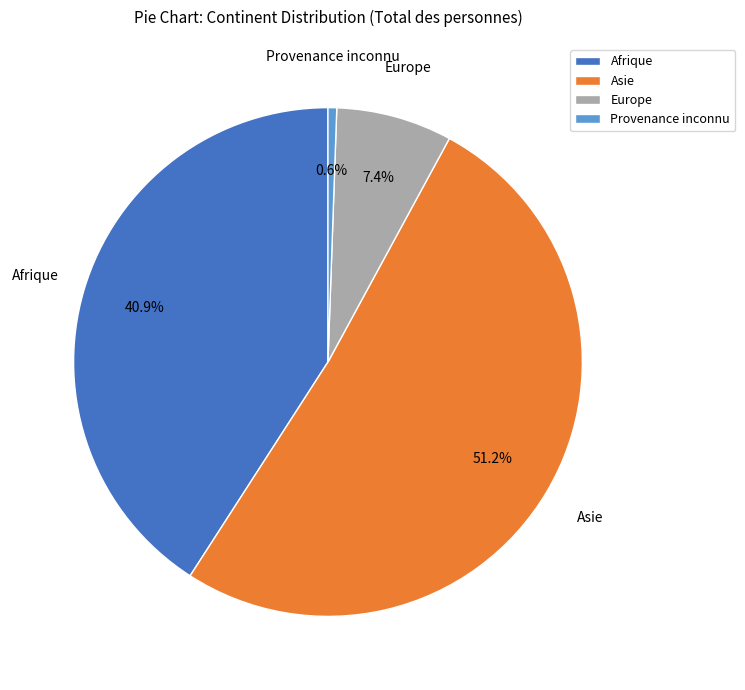

What is the majority slice?

Asie